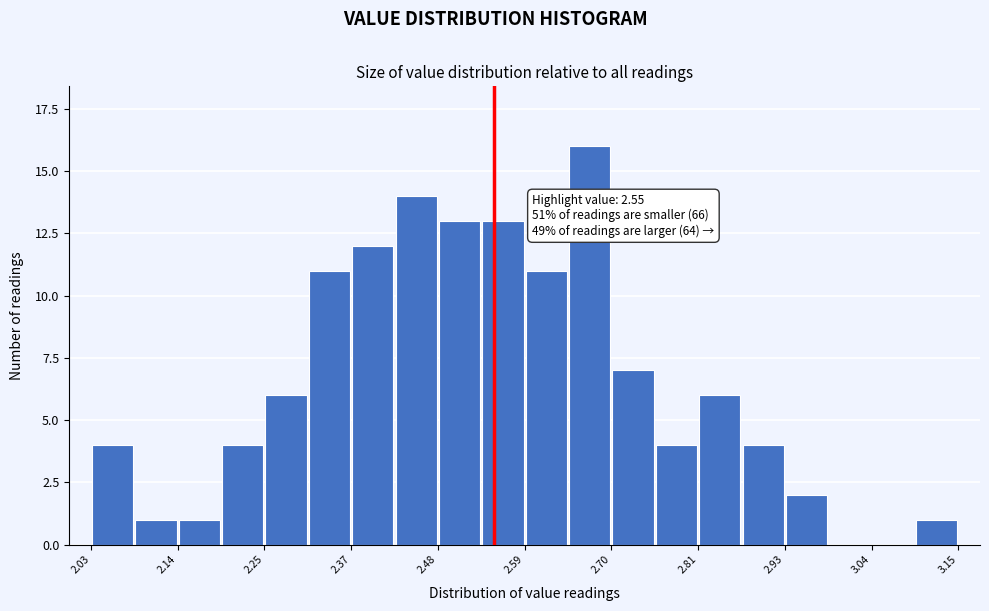

Read against the x-axis, roughly where is the centre of the tallest bar?

2.68